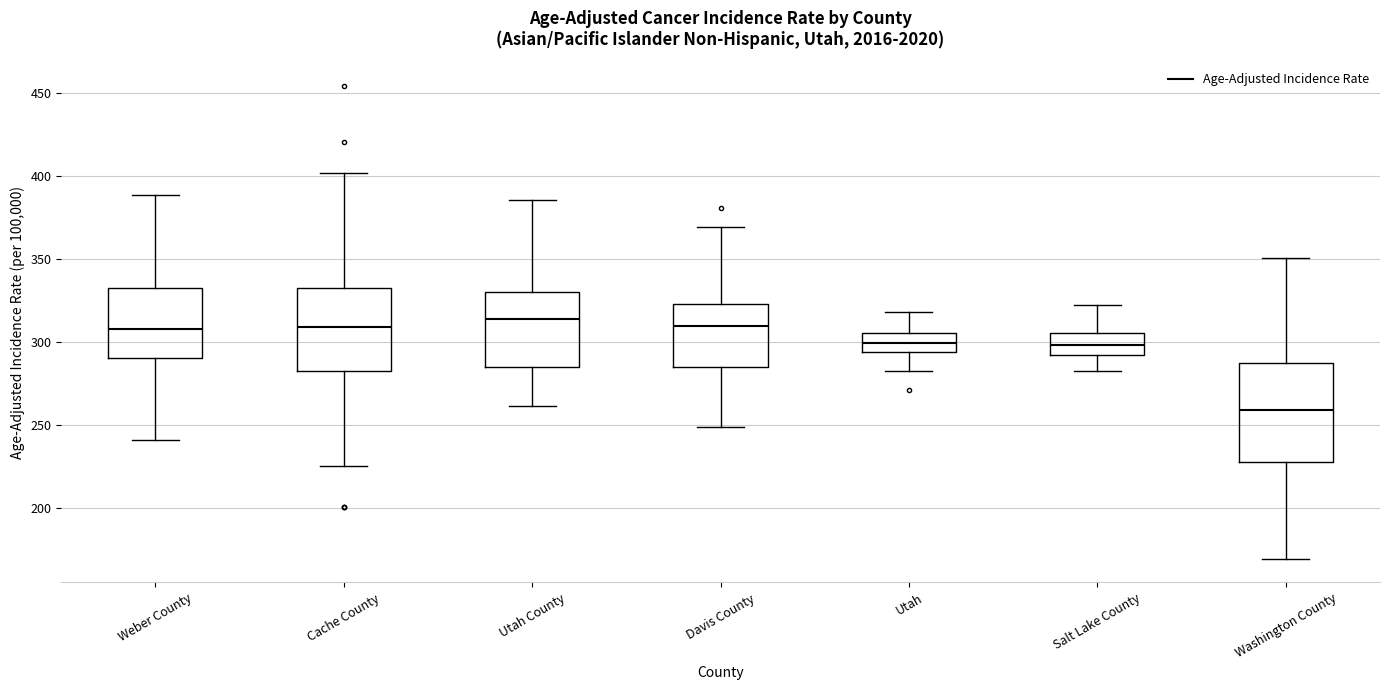

Where is the lower edge of the box for Salt Lake County on the y-axis? The values are not printed on the chart, so give them approximately, as read against the axis.

295